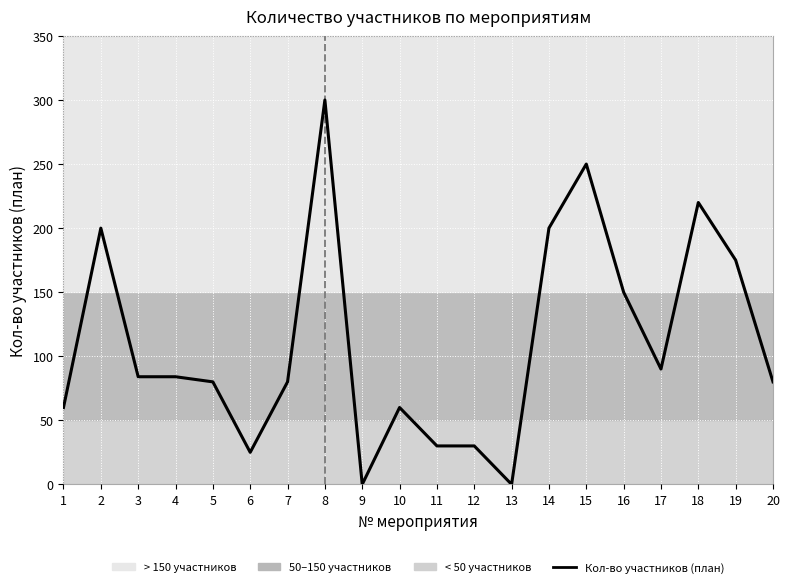

How many lines are shown in the chart?

1